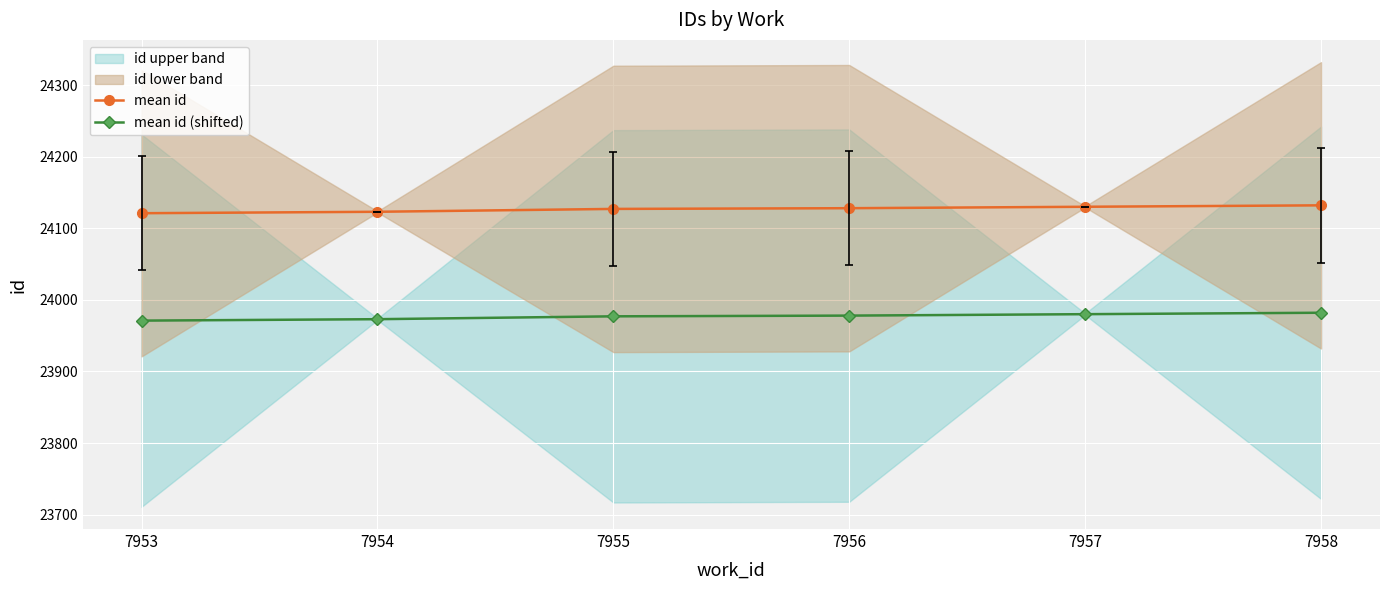

List the series in order of their overall mean, lowest first.

mean id (shifted), mean id